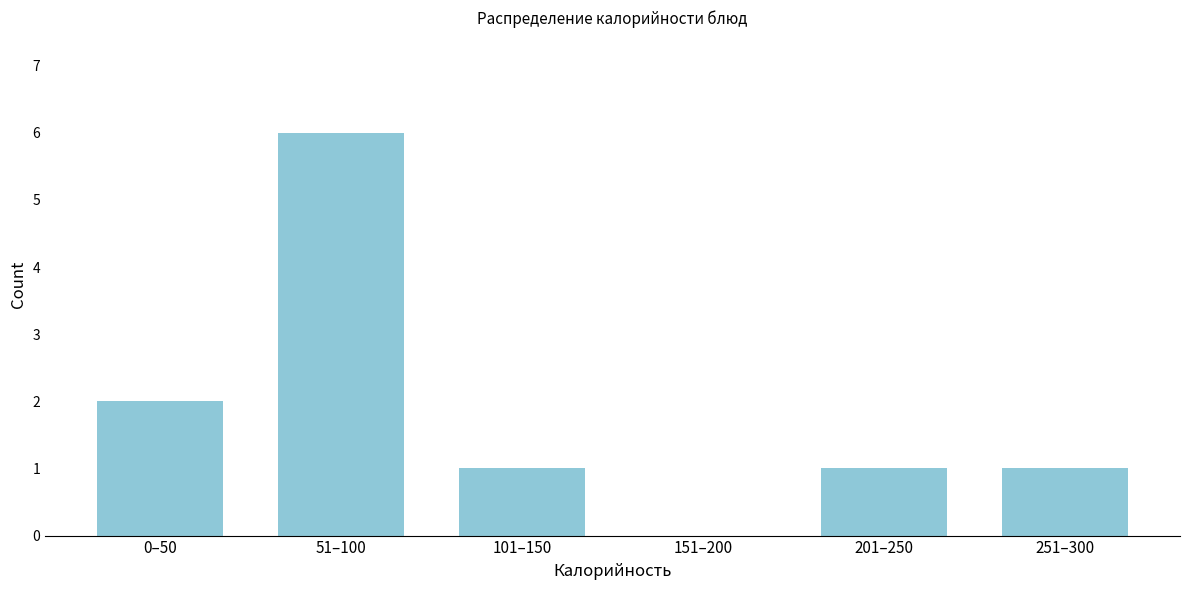

Reading left to right, extract all data points from this chart.

0–50=2	51–100=6	101–150=1	151–200=0	201–250=1	251–300=1